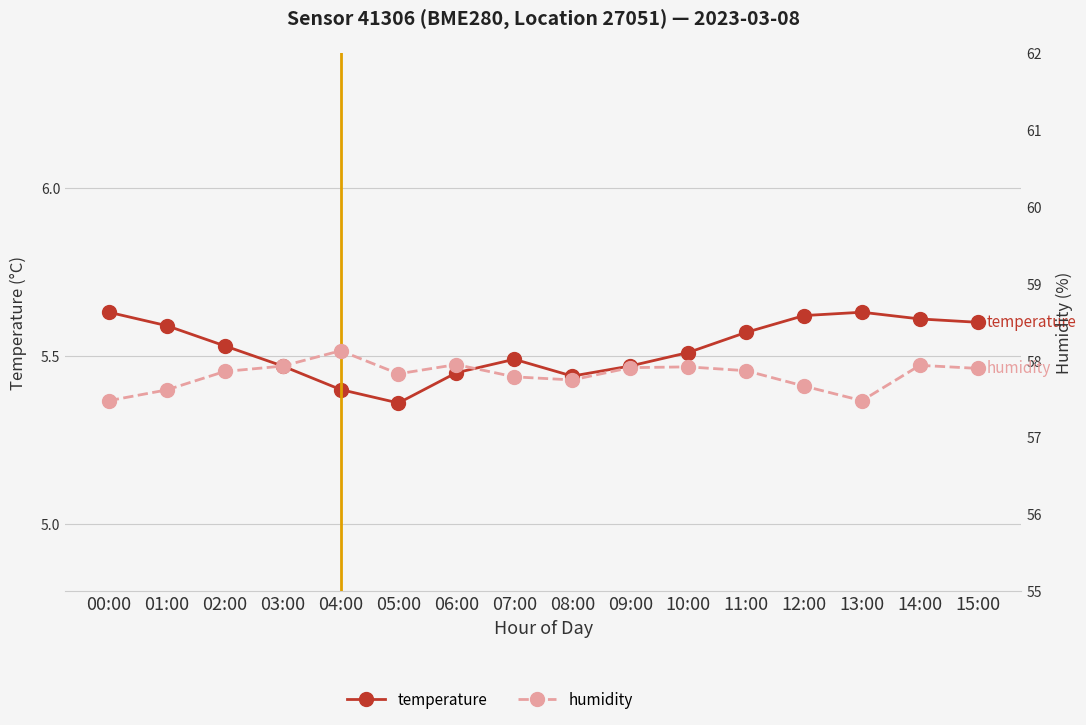

At 12:00, list the series in order from smallest to largest.

temperature, humidity